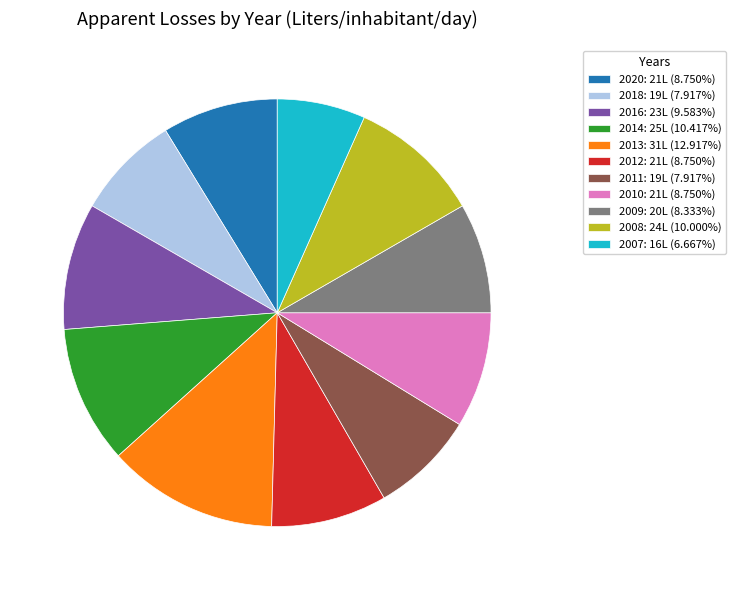

What is the ratio of the value at 2020 to the value at 2008?

0.9